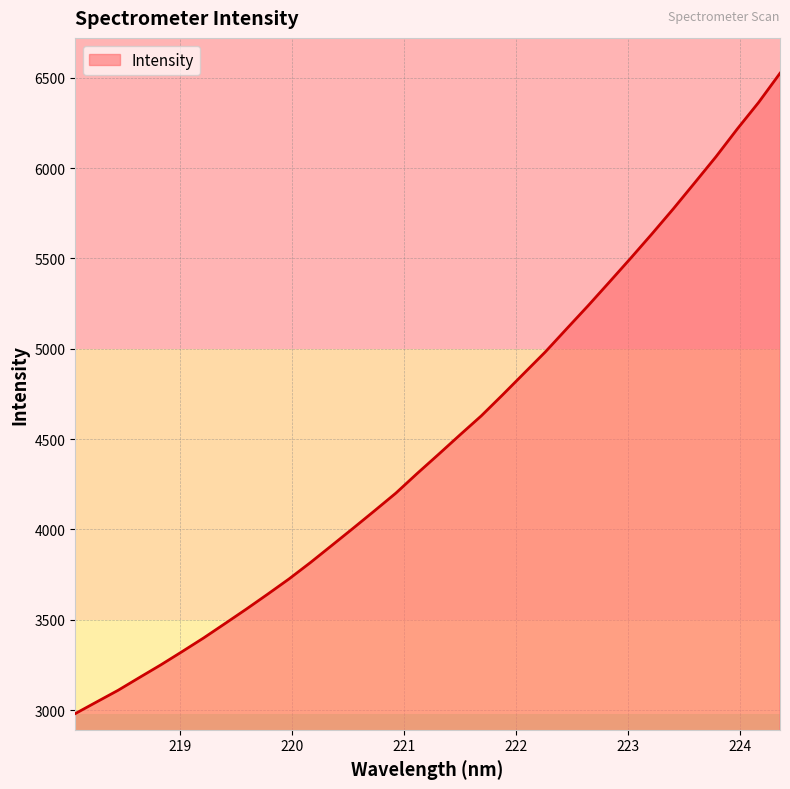

What is the maximum value shown in the chart?

6524.9